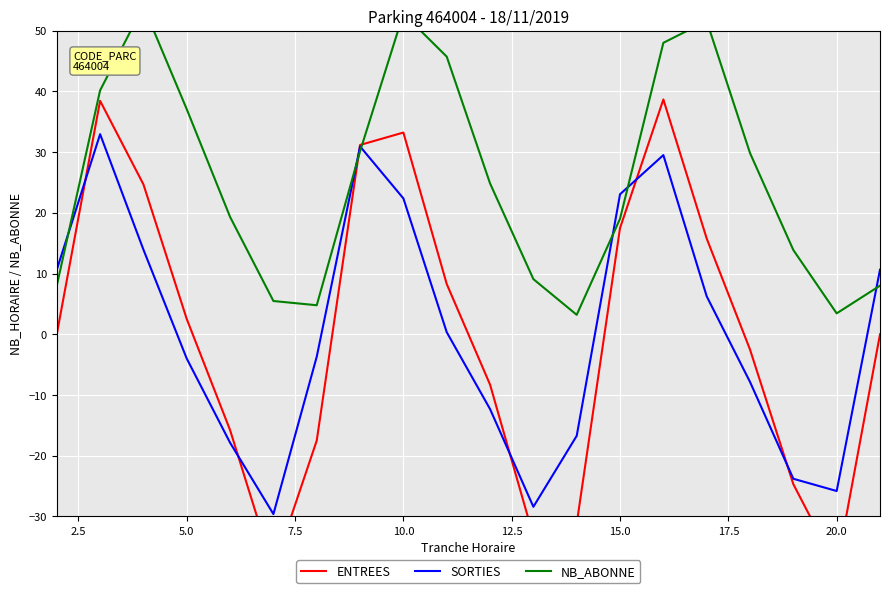

Is it true that SORTIES equals -4.0 at 5.0?

True